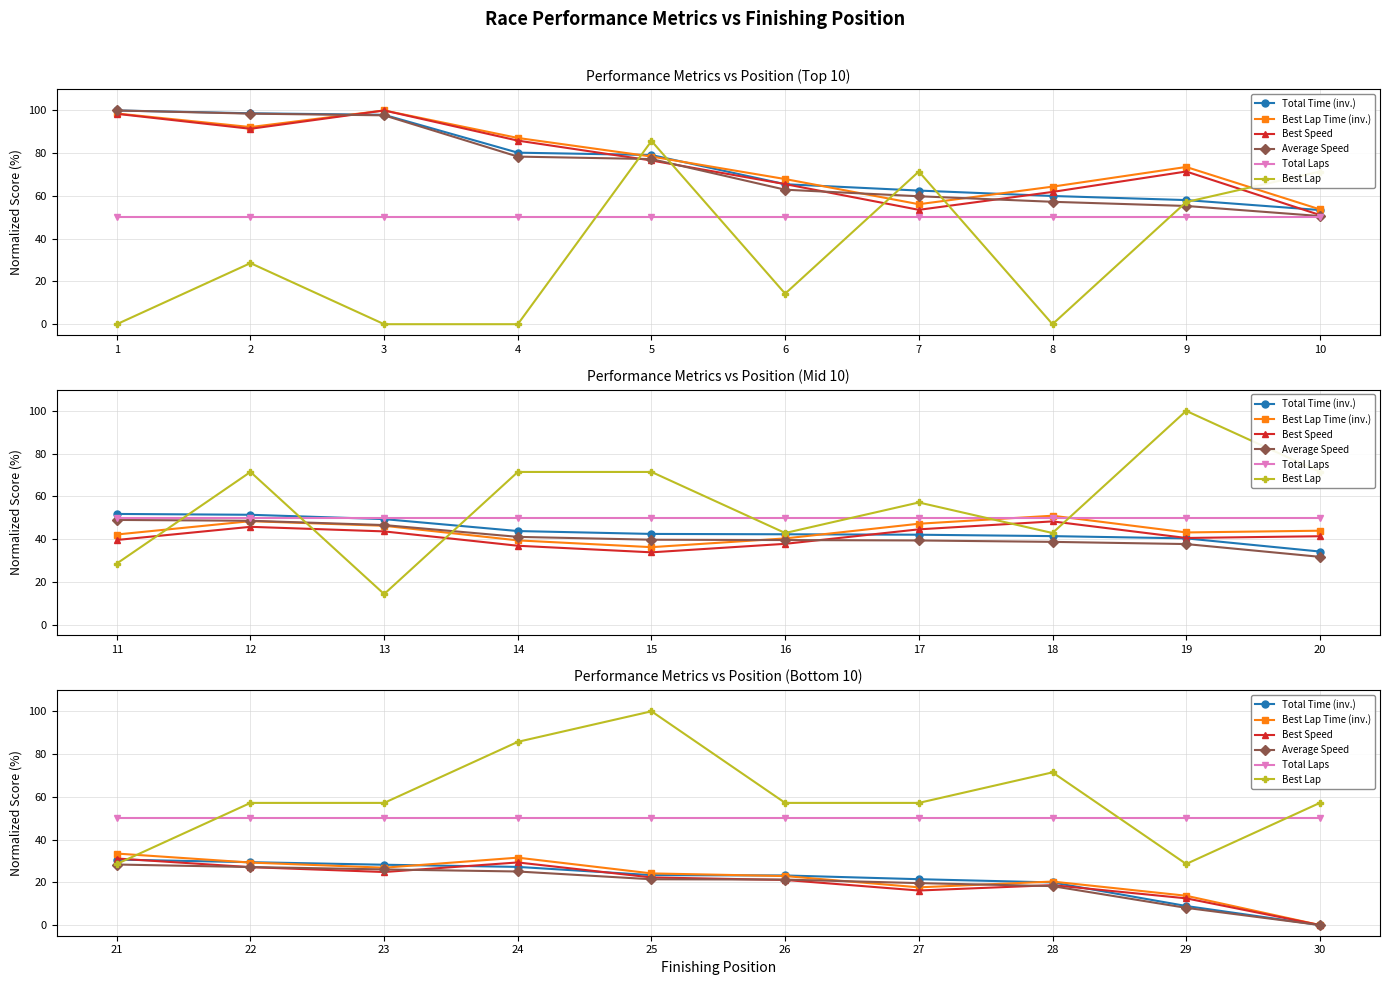

Is it true that Best Lap Time (inv.) equals 30.7 at 28?

False